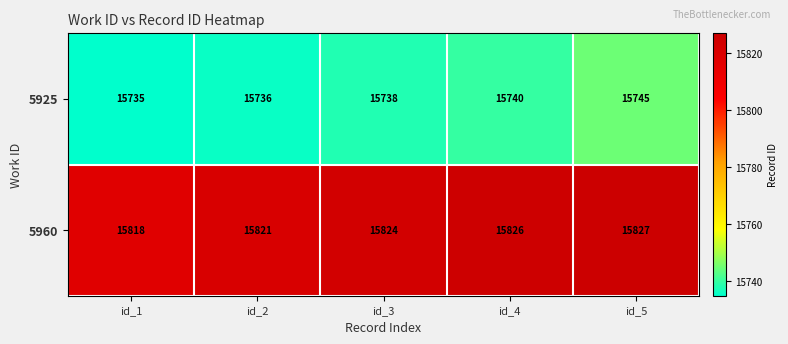

How many data points does each series have?

5